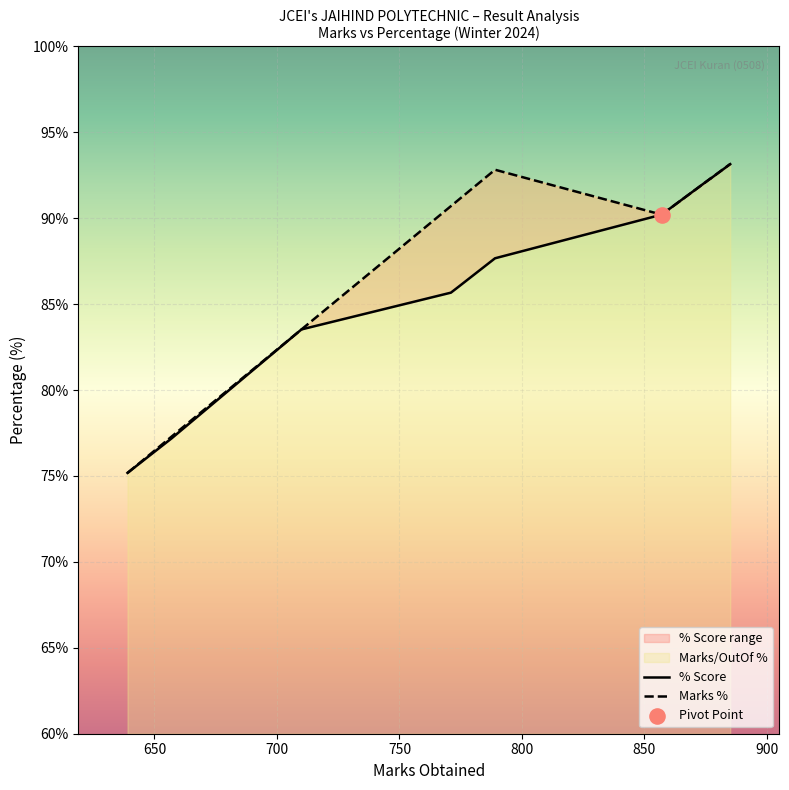

Which series contains the lowest Y value?

Marks %